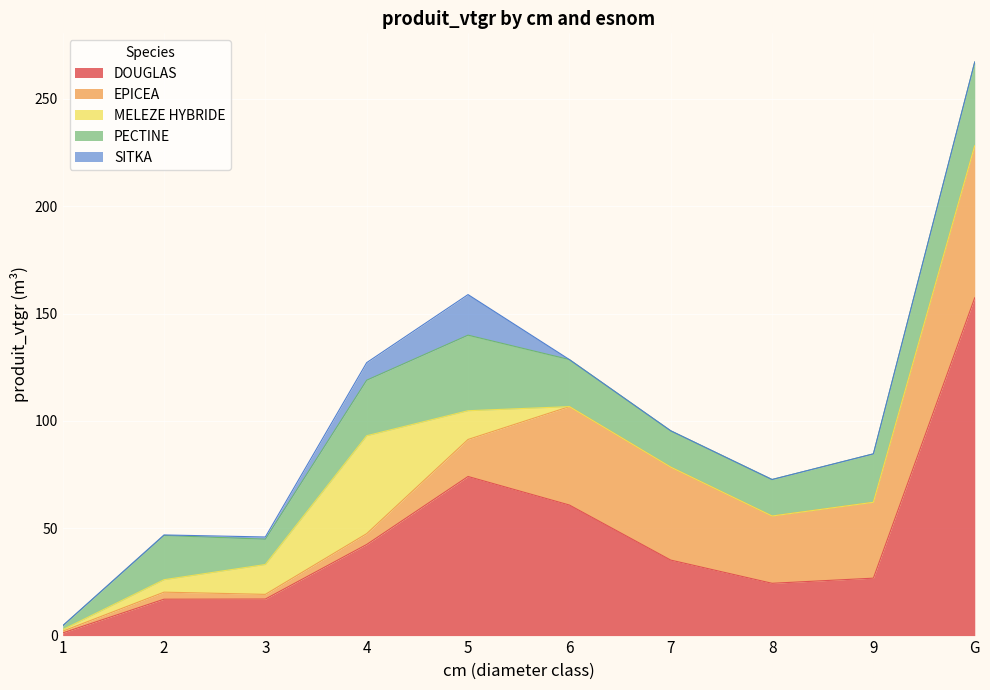

Between 2 and 8, which series saw the biggest shift?

EPICEA